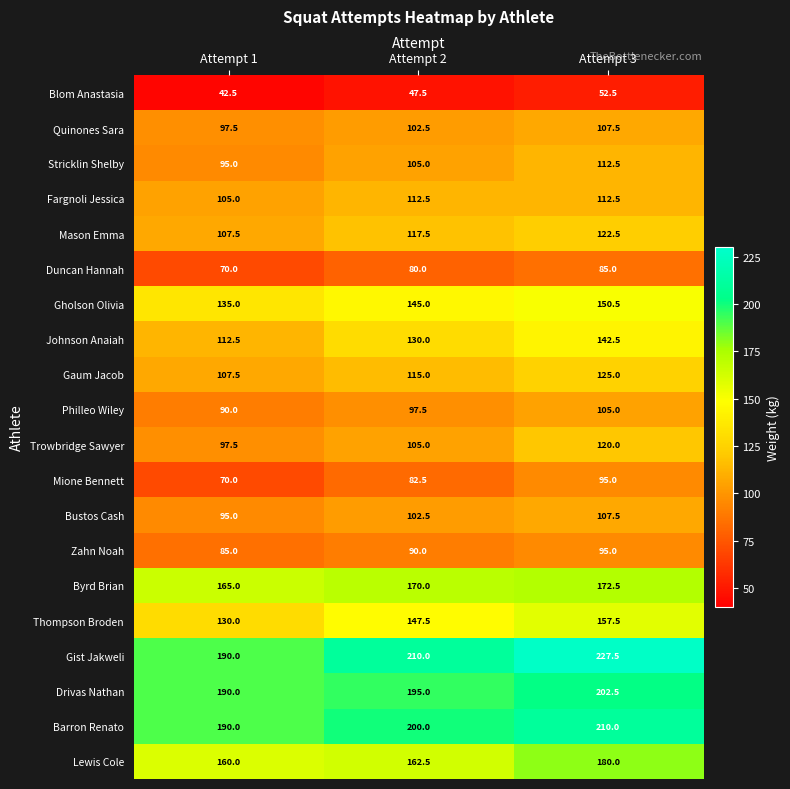

Which series has the largest range (max minus min)?

Gist Jakweli